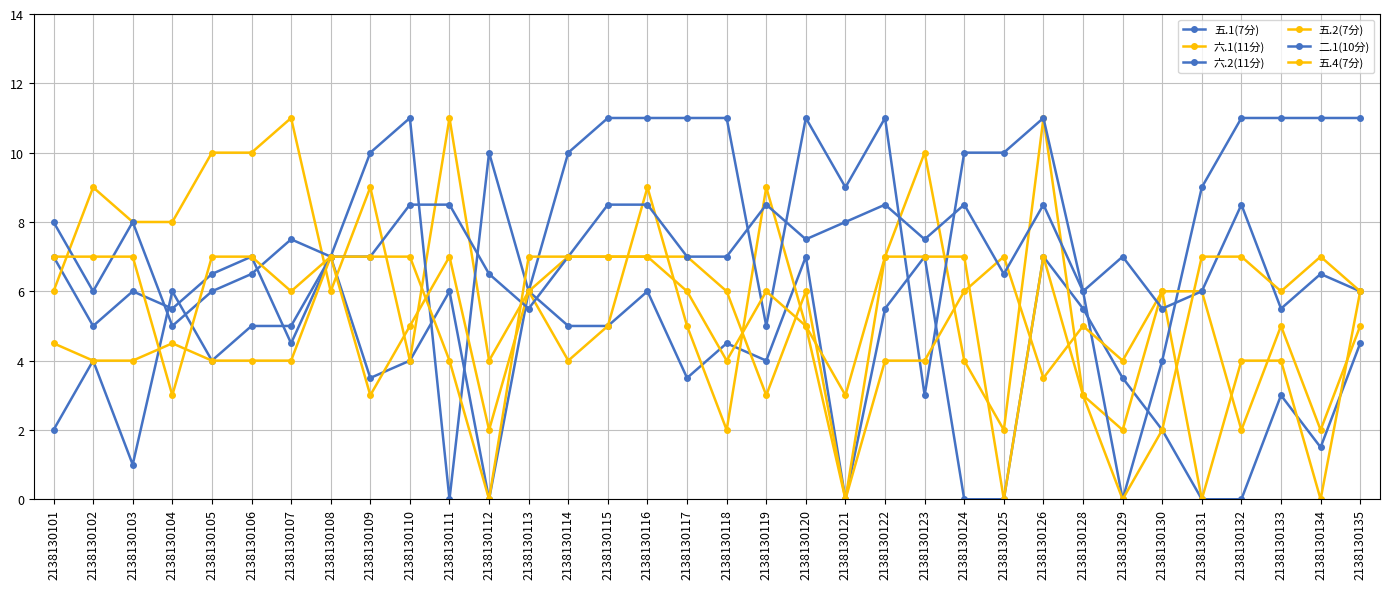

Where is the first local minimum for 五.4(7分)?

2138130104